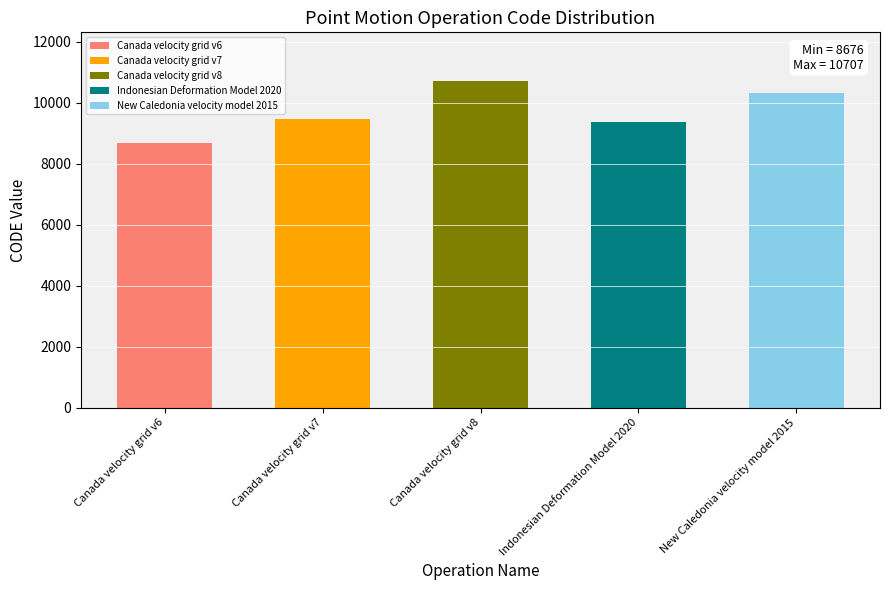

What is the smallest value displayed?

8676